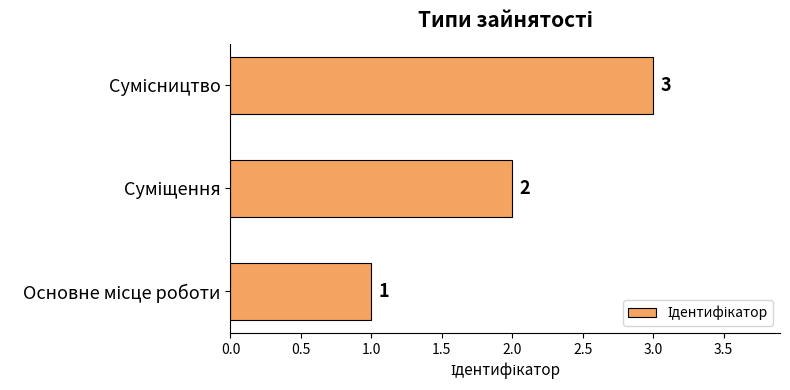

What is the greatest value displayed?

3